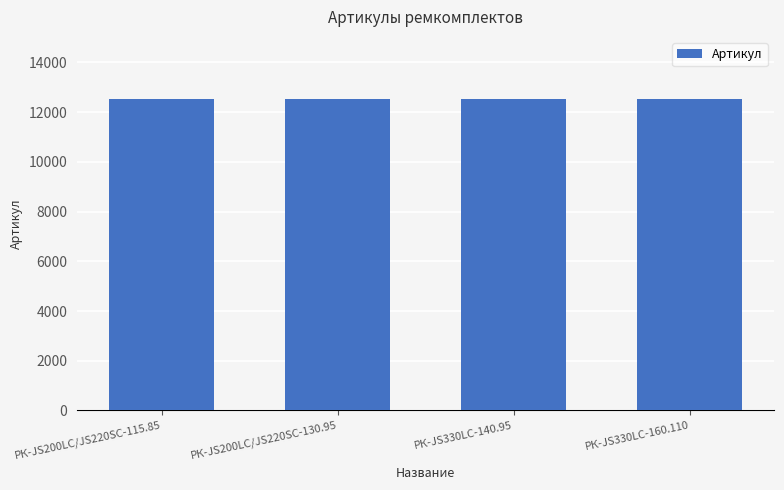

What is the minimum value shown in the chart?

12522